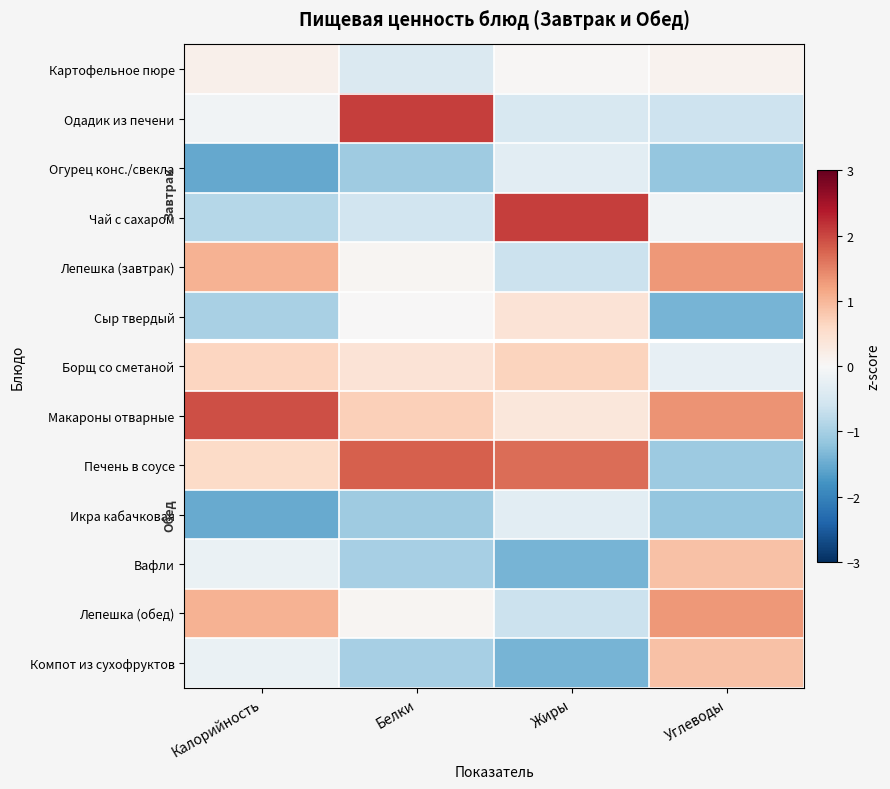

Reading right to left, list all the values displayed in this chart.

Картофельное пюре: Углеводы=0.1	Жиры=0.0	Белки=-0.4	Калорийность=0.1
Одадик из печени: Углеводы=-0.6	Жиры=-0.5	Белки=2.1	Калорийность=-0.1
Огурец конс./свекла: Углеводы=-1.2	Жиры=-0.3	Белки=-1.1	Калорийность=-1.5
Чай с сахаром: Углеводы=-0.1	Жиры=2.1	Белки=-0.6	Калорийность=-0.9
Лепешка (завтрак): Углеводы=1.3	Жиры=-0.7	Белки=0.1	Калорийность=1.0
Сыр твердый: Углеводы=-1.4	Жиры=0.4	Белки=0.0	Калорийность=-1.0
Борщ со сметаной: Углеводы=-0.2	Жиры=0.7	Белки=0.4	Калорийность=0.6
Макароны отварные: Углеводы=1.4	Жиры=0.3	Белки=0.7	Калорийность=1.9
Печень в соусе: Углеводы=-1.1	Жиры=1.7	Белки=1.8	Калорийность=0.6
Икра кабачковая: Углеводы=-1.2	Жиры=-0.3	Белки=-1.1	Калорийность=-1.5
Вафли: Углеводы=0.9	Жиры=-1.4	Белки=-1.0	Калорийность=-0.2
Лепешка (обед): Углеводы=1.3	Жиры=-0.7	Белки=0.1	Калорийность=1.0
Компот из сухофруктов: Углеводы=0.9	Жиры=-1.4	Белки=-1.0	Калорийность=-0.2